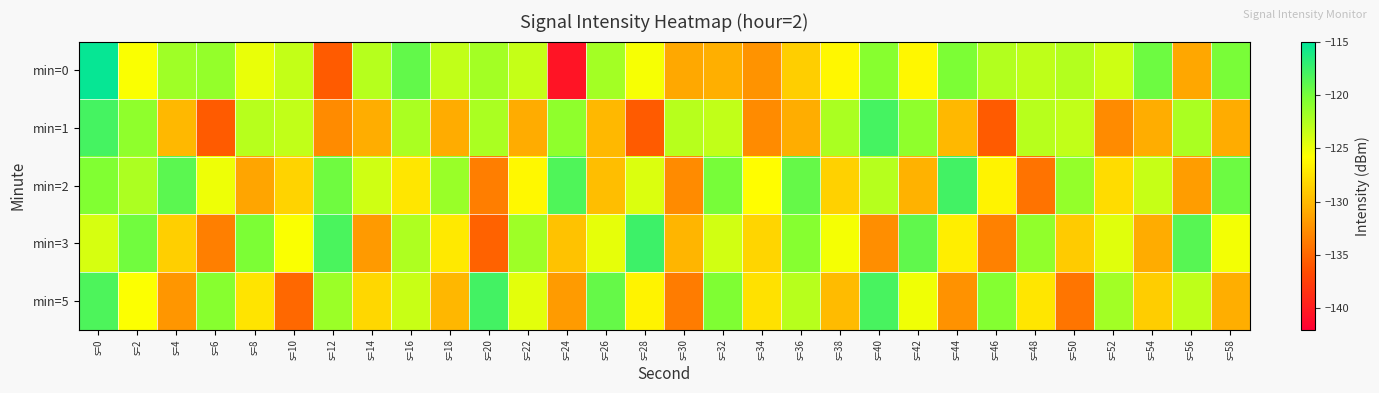

Reading right to left, extract all data points from this chart.

min=0: s=58=-120.1	s=56=-131.1	s=54=-119.7	s=52=-123.7	s=50=-122.6	s=48=-123.1	s=46=-122.6	s=44=-120.3	s=42=-126.3	s=40=-120.8	s=38=-126.2	s=36=-128.7	s=34=-132.3	s=32=-130.6	s=30=-131.0	s=28=-125.5	s=26=-121.9	s=24=-140.5	s=22=-123.3	s=20=-121.9	s=18=-123.2	s=16=-119.2	s=14=-122.7	s=12=-135.7	s=10=-123.3	s=8=-124.9	s=6=-121.3	s=4=-121.8	s=2=-125.6	s=0=-115.3
min=1: s=58=-130.8	s=56=-122.2	s=54=-130.8	s=52=-132.8	s=50=-123.2	s=48=-122.8	s=46=-135.7	s=44=-130.1	s=42=-121.1	s=40=-118.0	s=38=-122.2	s=36=-130.8	s=34=-132.8	s=32=-123.2	s=30=-122.8	s=28=-135.7	s=26=-130.1	s=24=-121.1	s=22=-130.8	s=20=-122.2	s=18=-130.8	s=16=-122.2	s=14=-130.8	s=12=-132.8	s=10=-123.2	s=8=-122.8	s=6=-135.7	s=4=-130.1	s=2=-121.1	s=0=-118.0
min=2: s=58=-119.6	s=56=-131.7	s=54=-123.4	s=52=-127.9	s=50=-121.3	s=48=-134.2	s=46=-126.5	s=44=-117.8	s=42=-130.4	s=40=-122.7	s=38=-128.6	s=36=-119.3	s=34=-125.9	s=32=-120.1	s=30=-132.8	s=28=-124.3	s=26=-129.7	s=24=-118.4	s=22=-126.2	s=20=-133.6	s=18=-121.5	s=16=-127.3	s=14=-123.8	s=12=-119.7	s=10=-128.4	s=8=-131.2	s=6=-125.1	s=4=-118.9	s=2=-122.3	s=0=-120.5
min=3: s=58=-125.3	s=56=-118.7	s=54=-130.8	s=52=-124.5	s=50=-128.9	s=48=-121.2	s=46=-133.4	s=44=-126.8	s=42=-119.1	s=40=-132.6	s=38=-125.4	s=36=-120.7	s=34=-128.3	s=32=-123.9	s=30=-130.2	s=28=-117.6	s=26=-124.8	s=24=-129.5	s=22=-121.7	s=20=-135.3	s=18=-127.1	s=16=-122.4	s=14=-131.9	s=12=-118.2	s=10=-125.6	s=8=-120.3	s=6=-133.5	s=4=-128.7	s=2=-119.8	s=0=-124.1
min=5: s=58=-130.7	s=56=-123.1	s=54=-128.8	s=52=-121.9	s=50=-134.1	s=48=-127.3	s=46=-120.6	s=44=-132.4	s=42=-125.2	s=40=-118.1	s=38=-129.9	s=36=-122.8	s=34=-127.6	s=32=-120.4	s=30=-133.7	s=28=-126.5	s=26=-119.3	s=24=-131.8	s=22=-124.6	s=20=-117.9	s=18=-130.1	s=16=-123.5	s=14=-128.2	s=12=-121.6	s=10=-134.9	s=8=-127.4	s=6=-120.8	s=4=-132.1	s=2=-125.7	s=0=-118.3